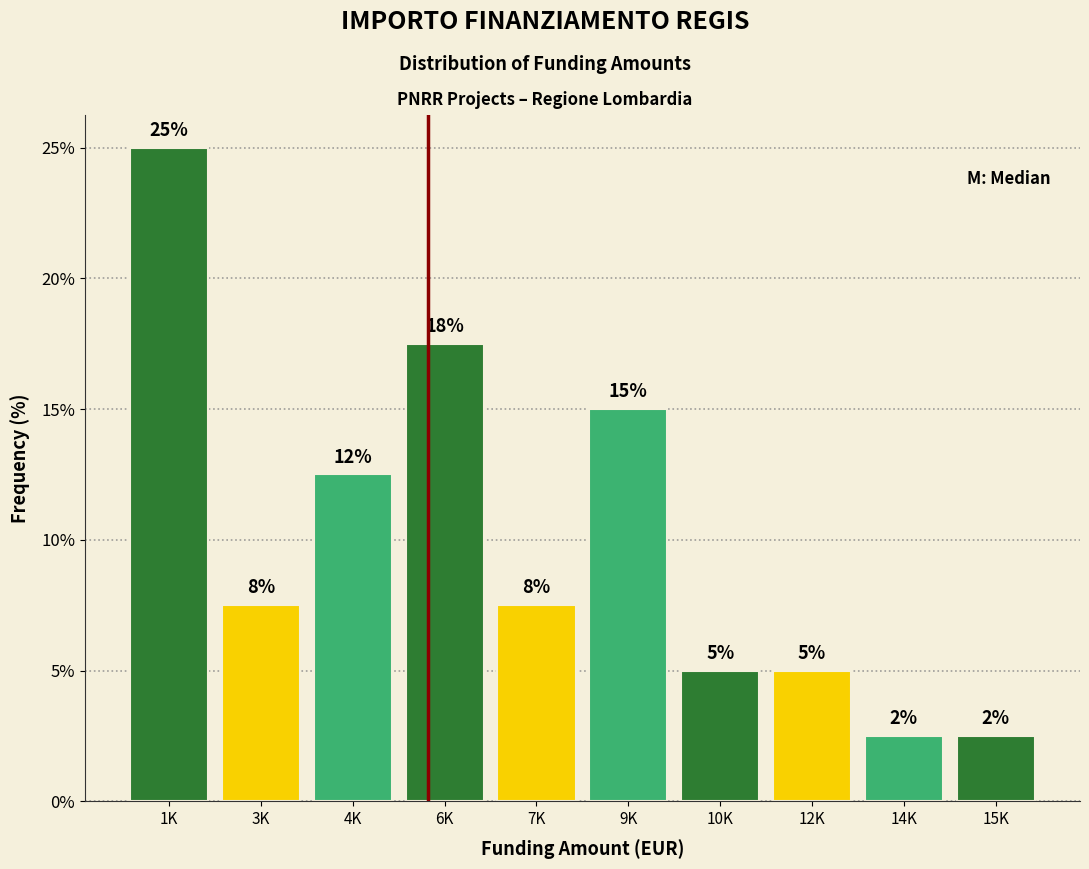

Does the chart contain any negative values?

No